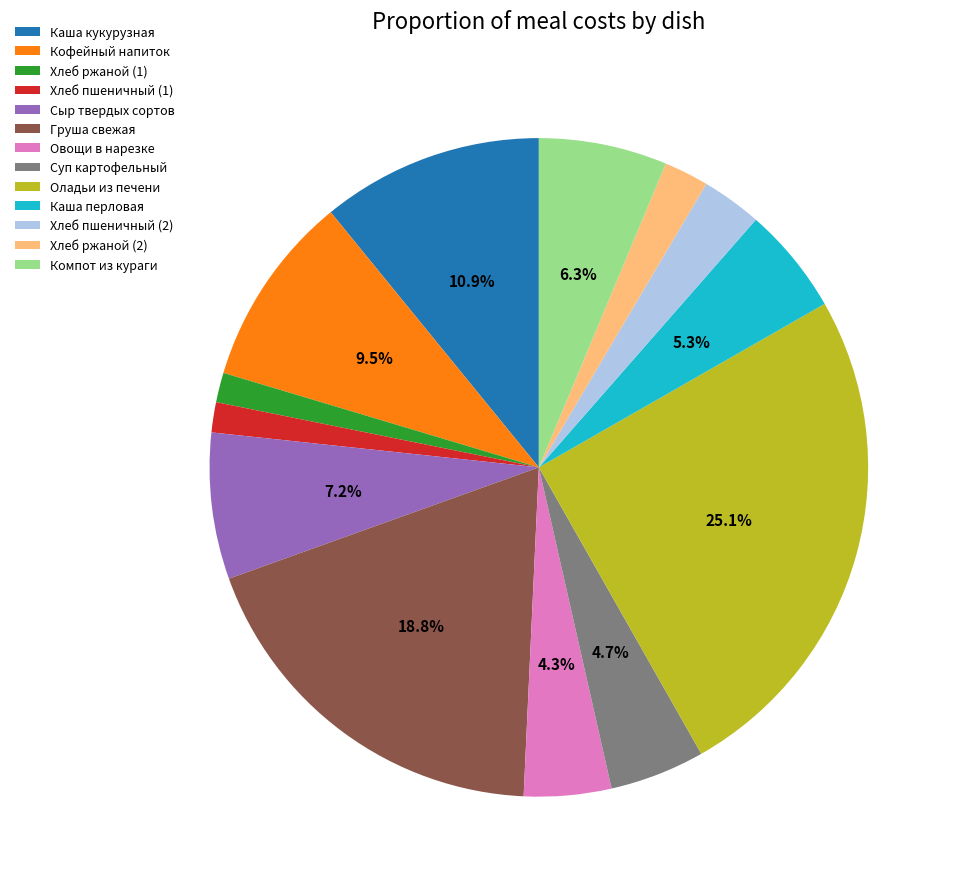

True or false: Хлеб ржаной (1) accounts for 1% of the total.

True